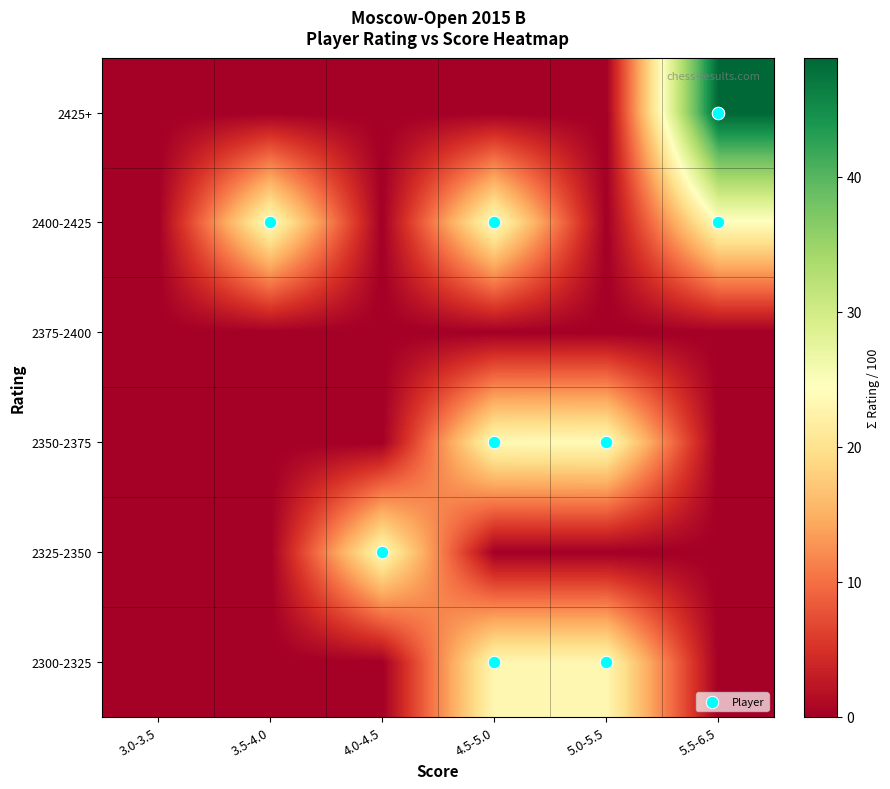

What is the spread (max minus min) of values at 5.0-5.5?

23.7